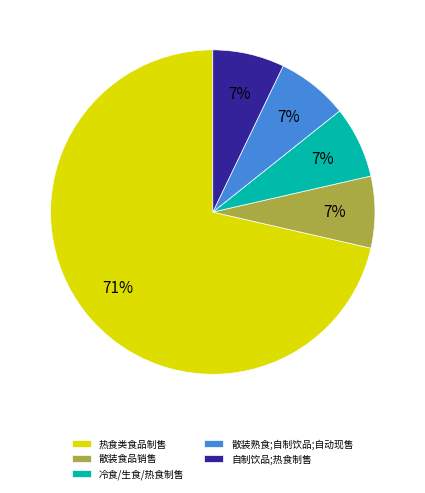

True or false: 自制饮品;热食制售 accounts for 7% of the total.

True